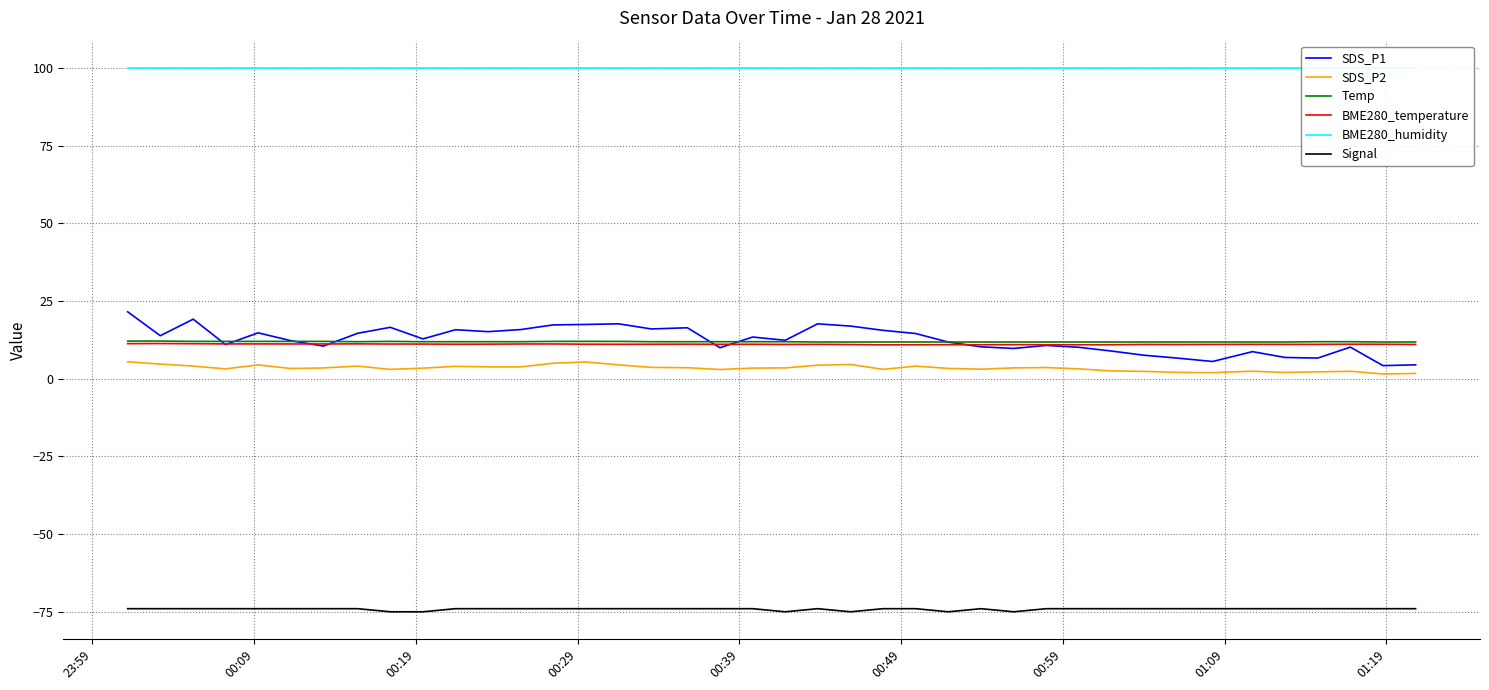

What is the highest value of the Signal series?

-74.0